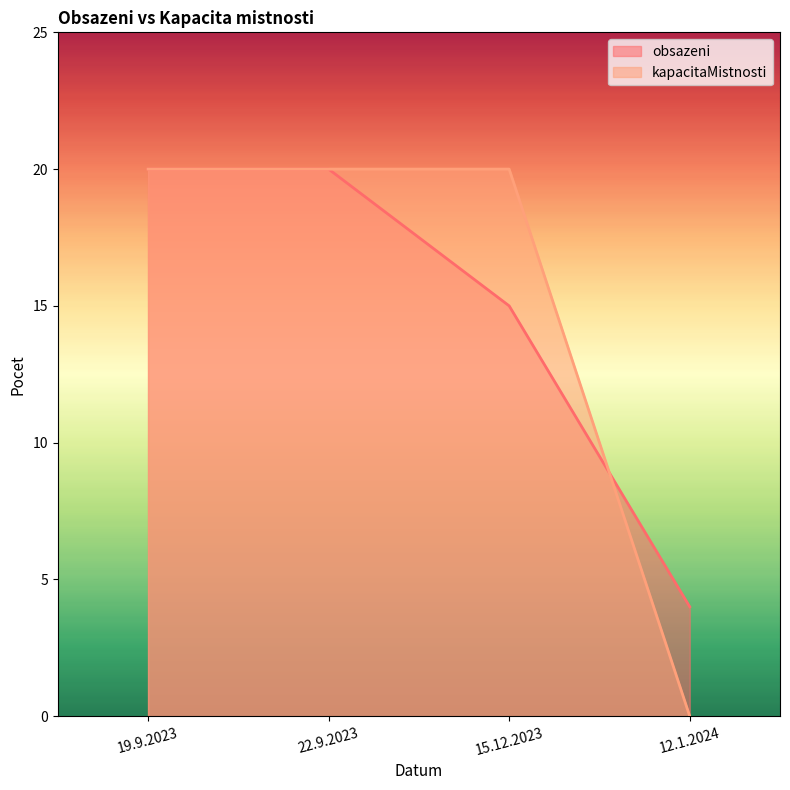

At which label does obsazeni reach its minimum?

12.1.2024